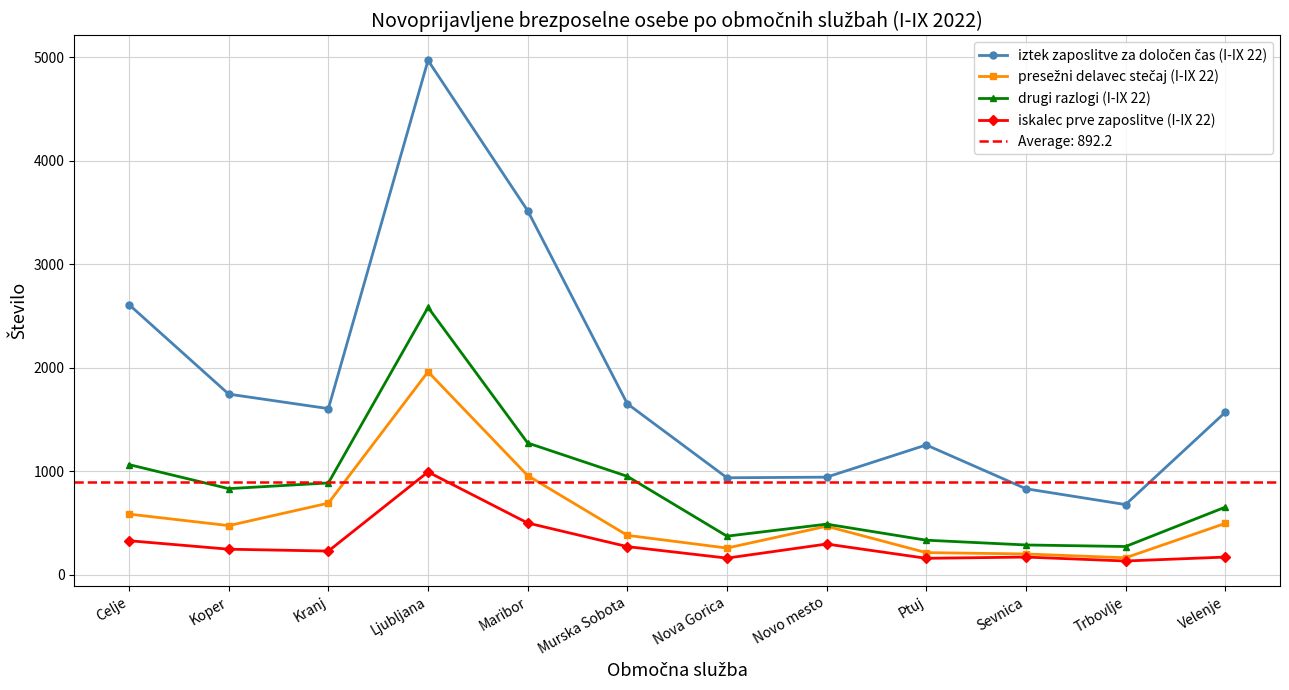

Reading left to right, list all the values displayed in this chart.

iztek zaposlitve za določen čas (I-IX 22): 2609	1745	1605	4969	3517	1652	937	943	1254	831	678	1569
presežni delavec stečaj (I-IX 22): 586	475	692	1961	958	381	258	469	214	201	164	496
drugi razlogi (I-IX 22): 1064	832	887	2583	1273	951	373	489	334	288	273	653
iskalec prve zaposlitve (I-IX 22): 329	247	229	993	500	272	161	297	159	171	133	171